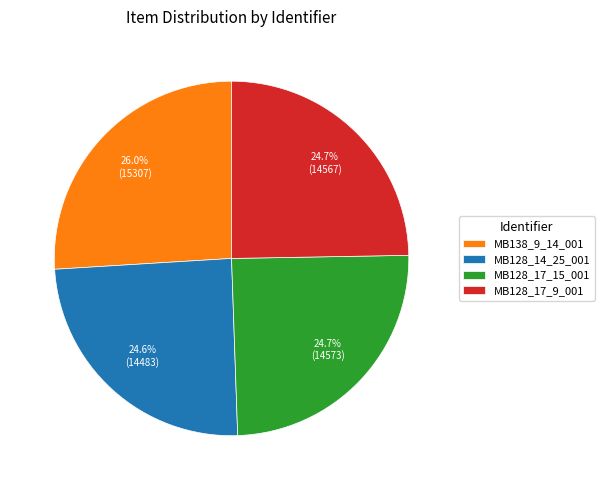

Is there a majority slice in this chart?

No